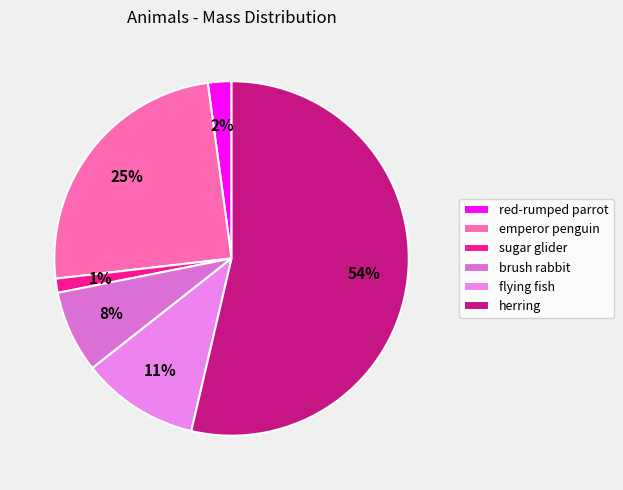

Which slice represents more than half of the pie?

herring